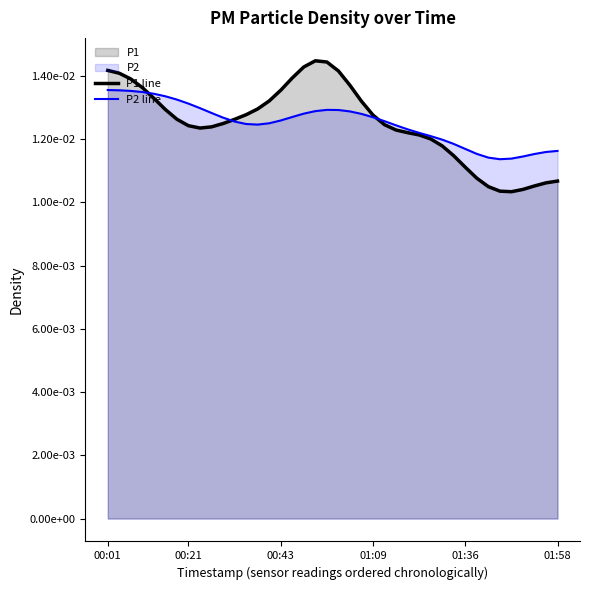

How many P2 line values are between 0 and 1?

40